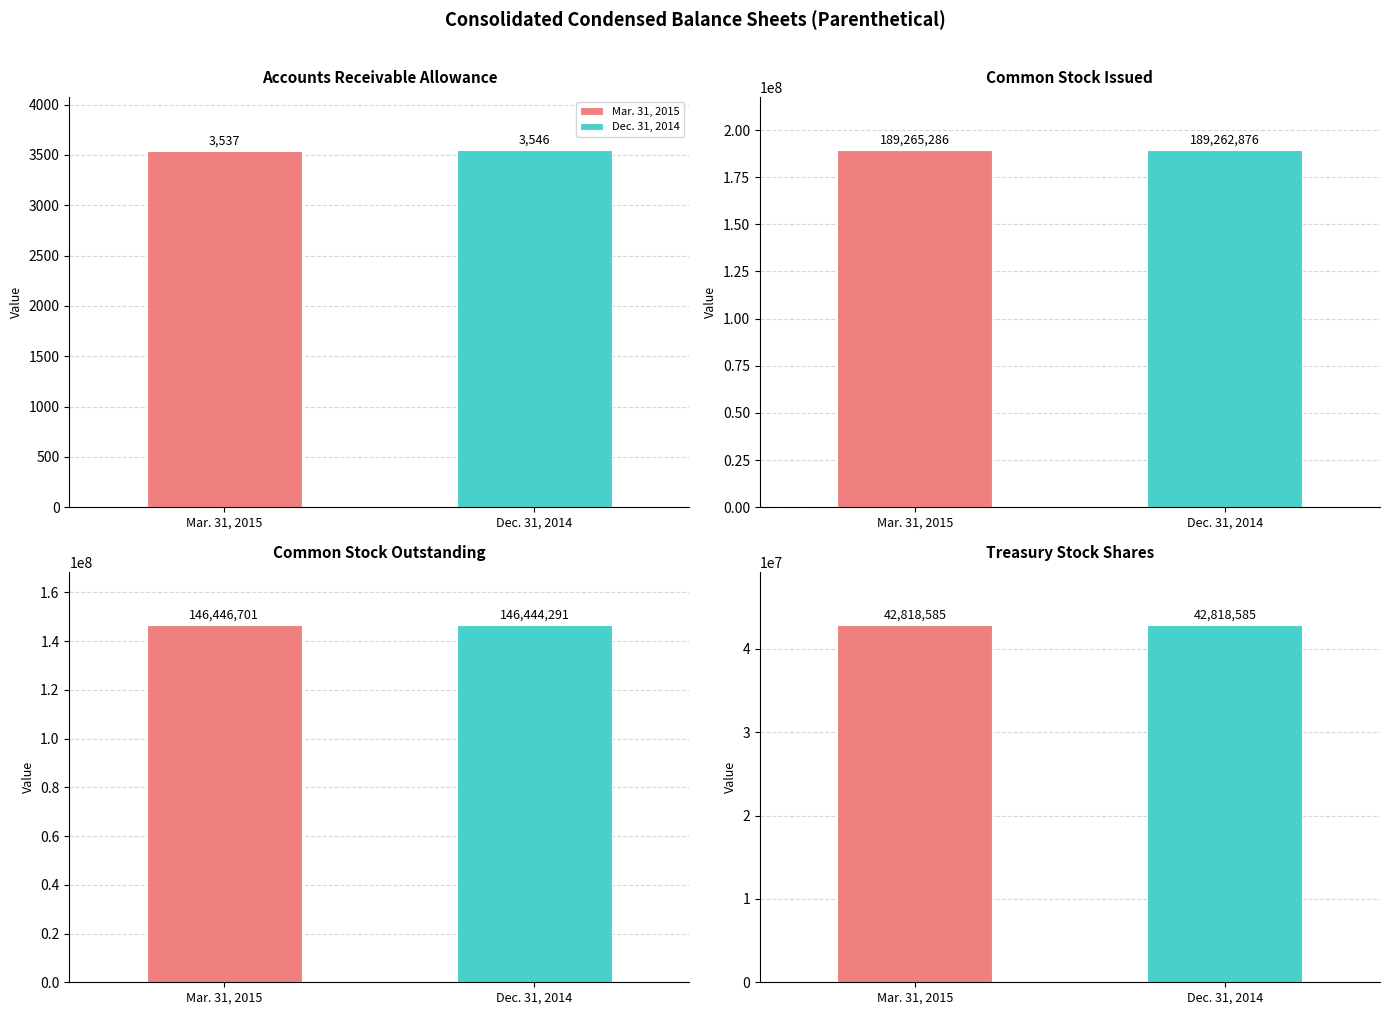

Count the Mar. 31, 2015 values in the range 42818585 to 189265286.

3